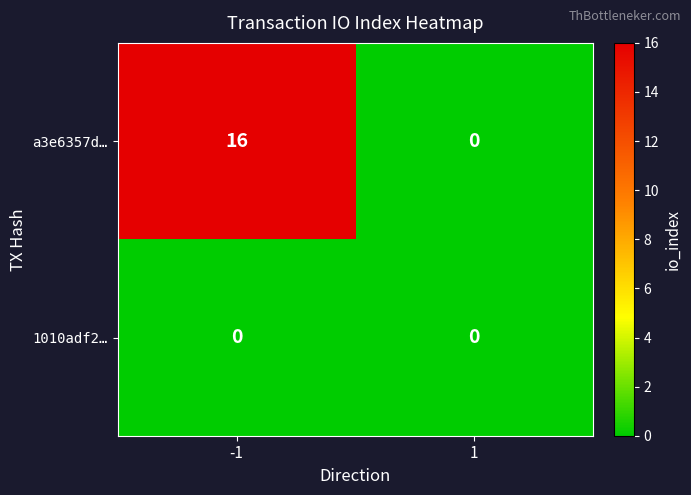

What is the difference between the highest and lowest values at -1?

16